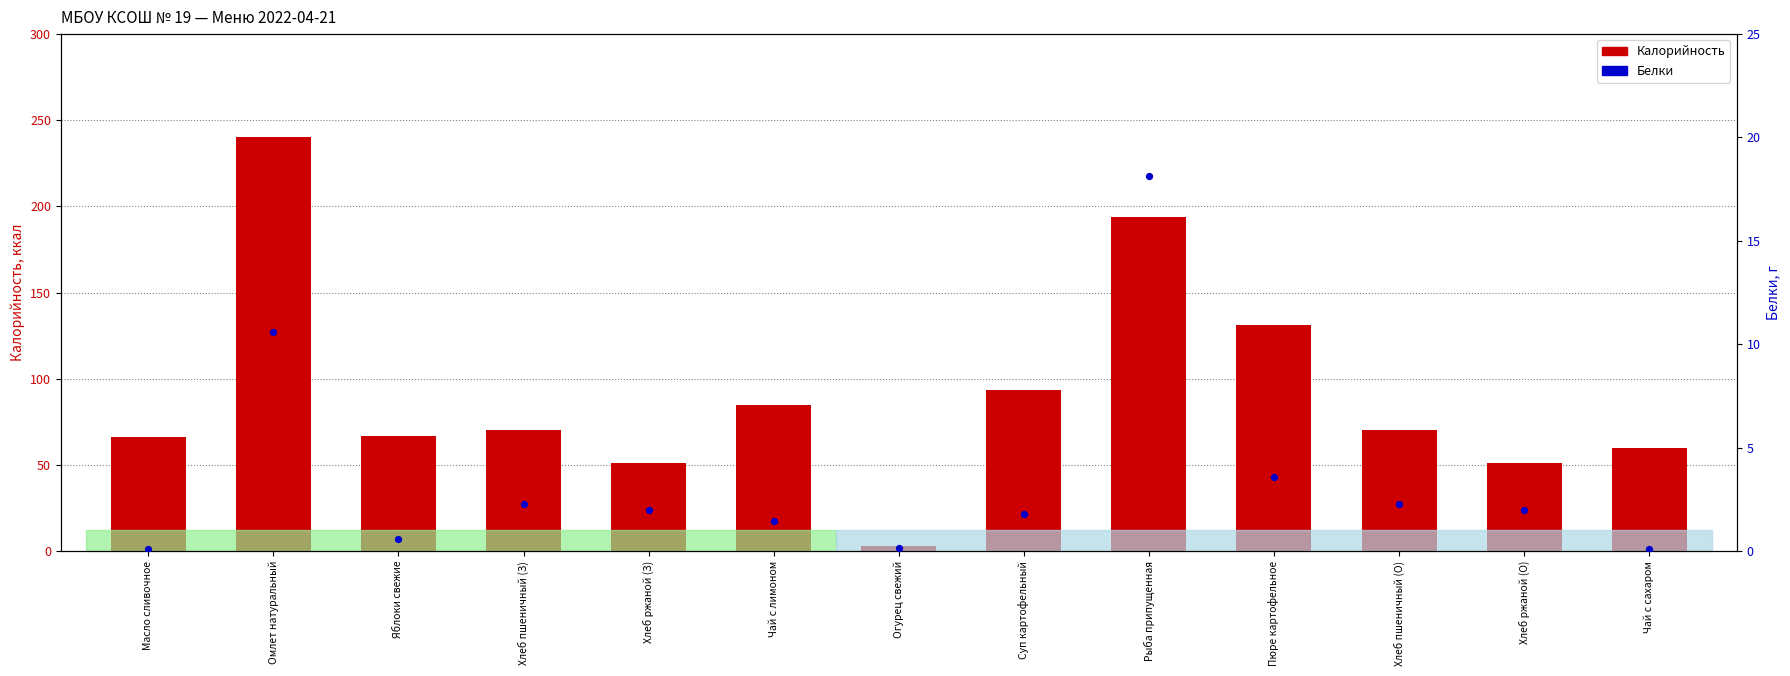

Is the value of Белки at Пюре картофельное greater than the value of Калорийность at Огурец свежий?

Yes